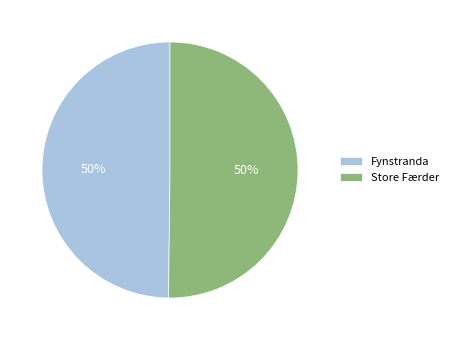

Combined, do Store Færder and Fynstranda account for over 50%?

Yes